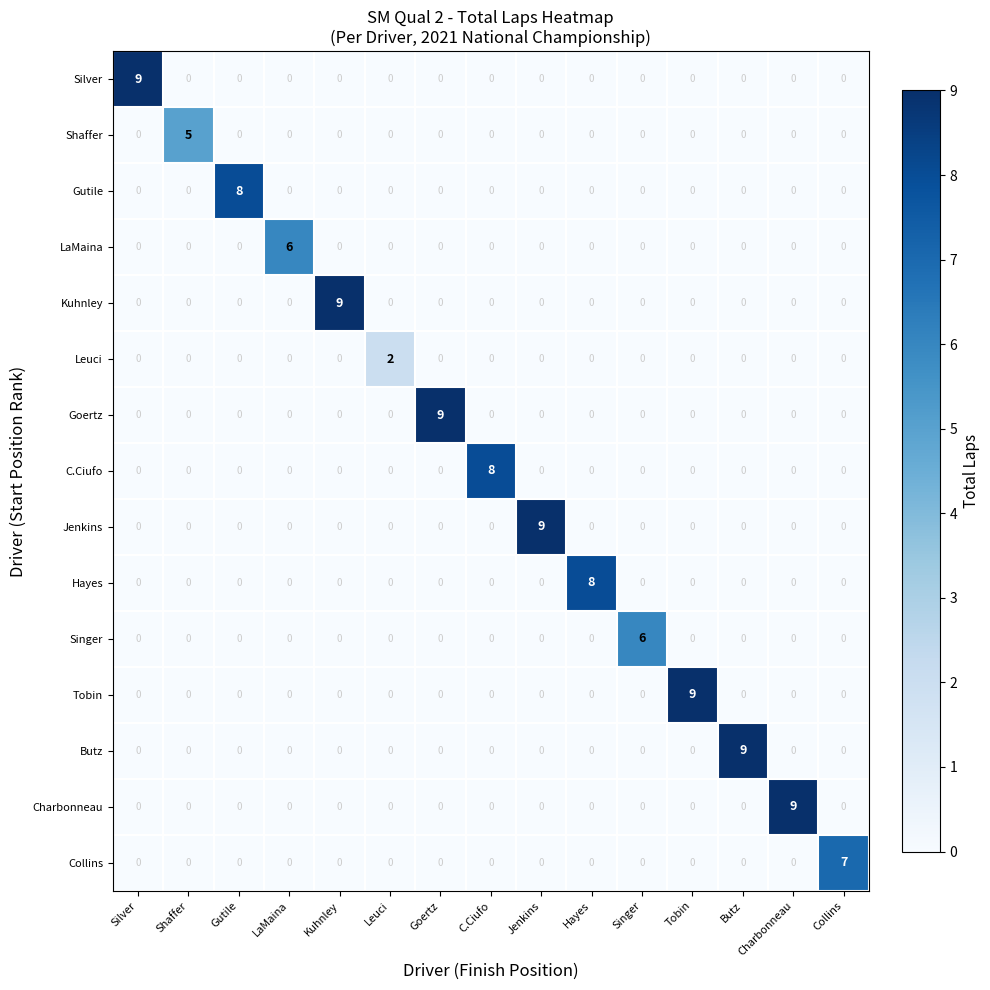

The value of LaMaina at C.Ciufo is -4. True or false?

False